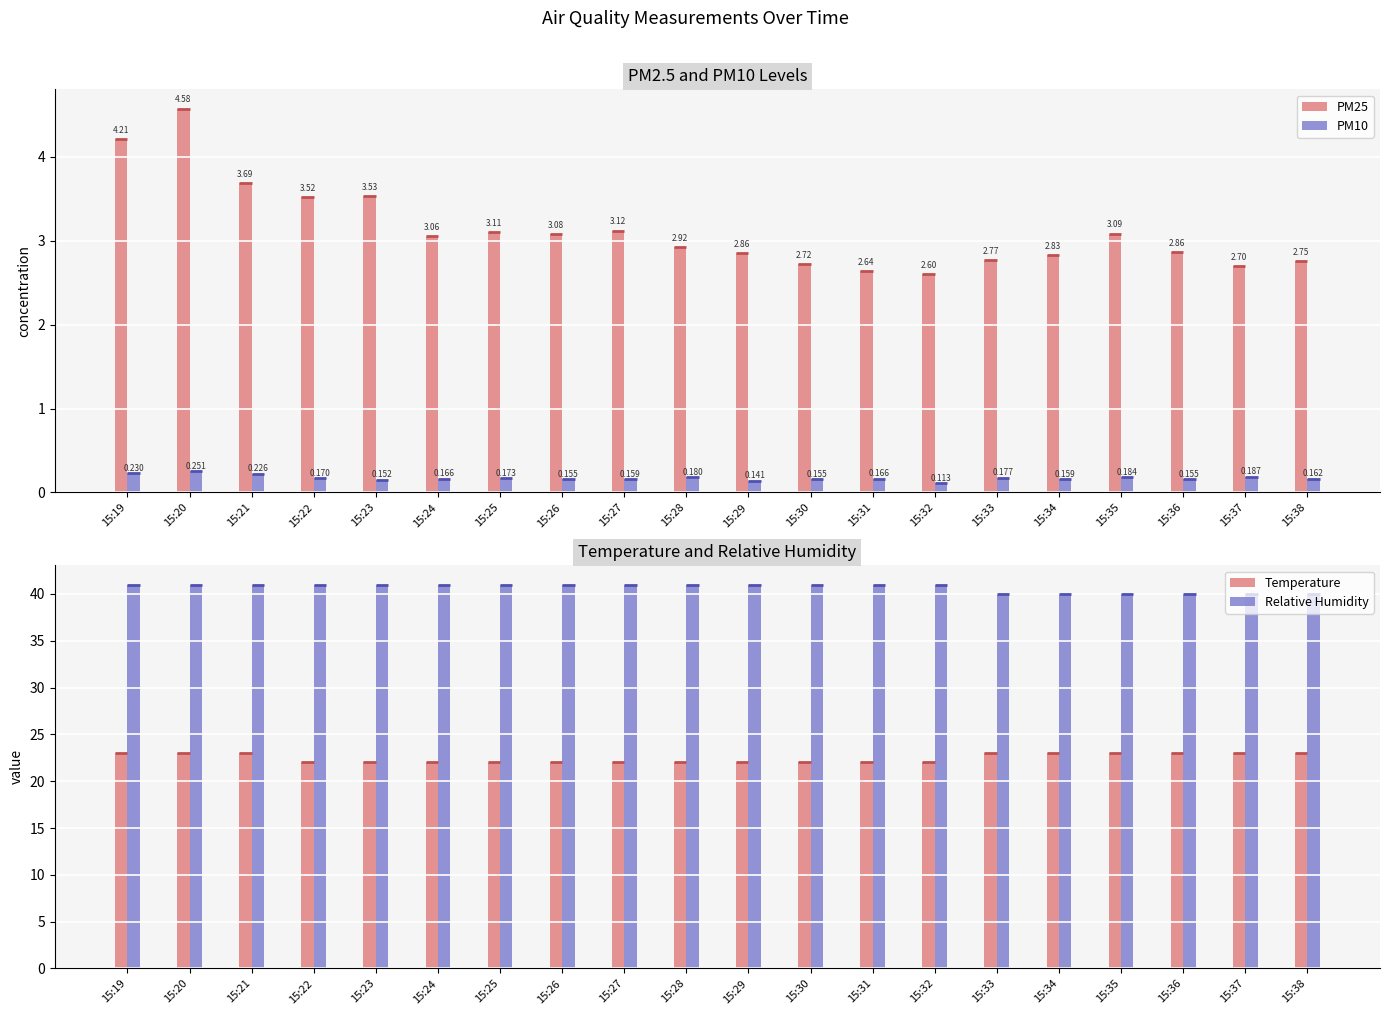

What is the greatest value displayed?

41.0